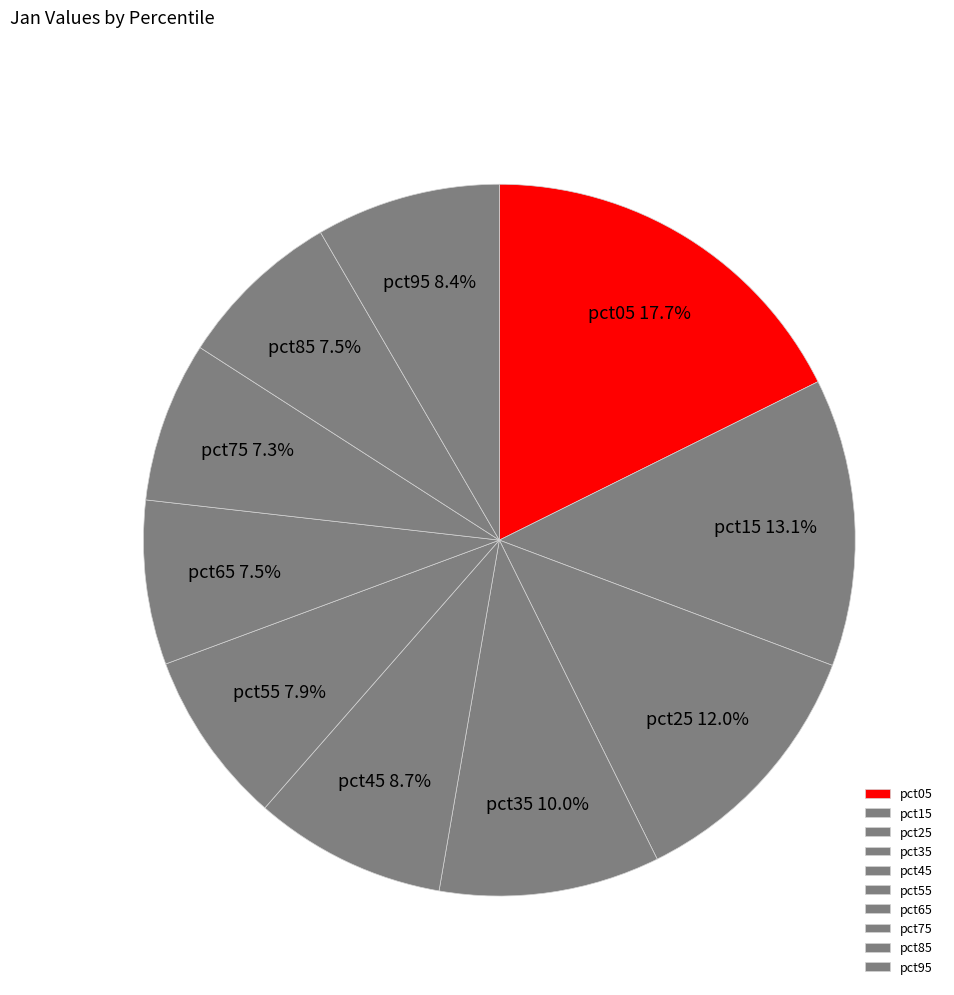

To the nearest percent, what is the difference between the pct75 and pct55 slice percentages?

1%